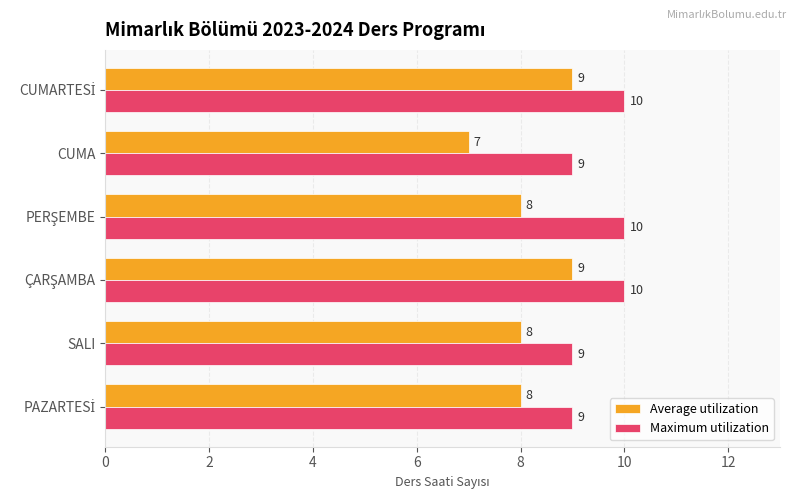

Rank the series by their average value, from lowest to highest.

Average utilization, Maximum utilization